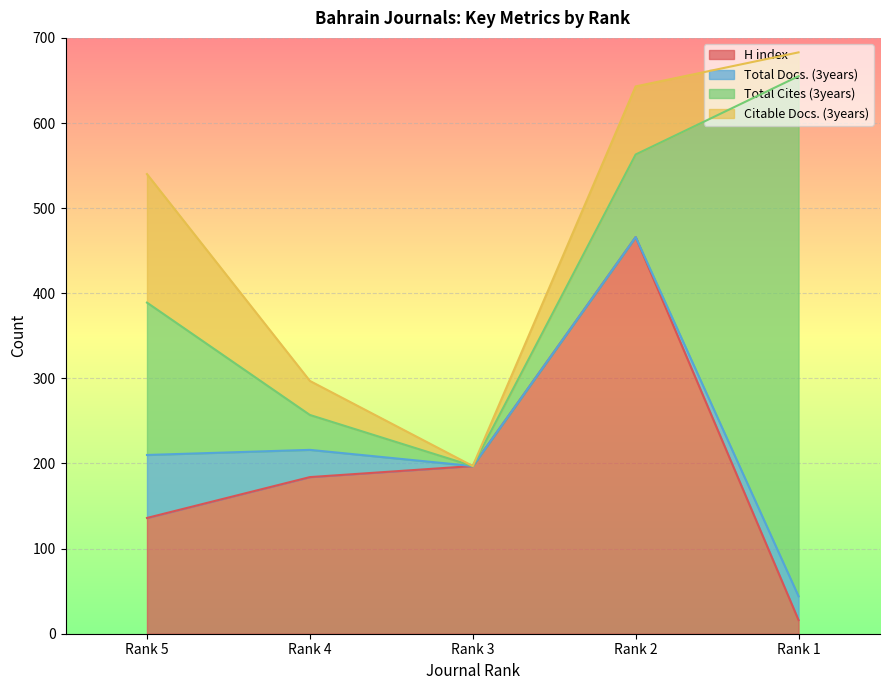

What is the lowest value of the H index series?

16